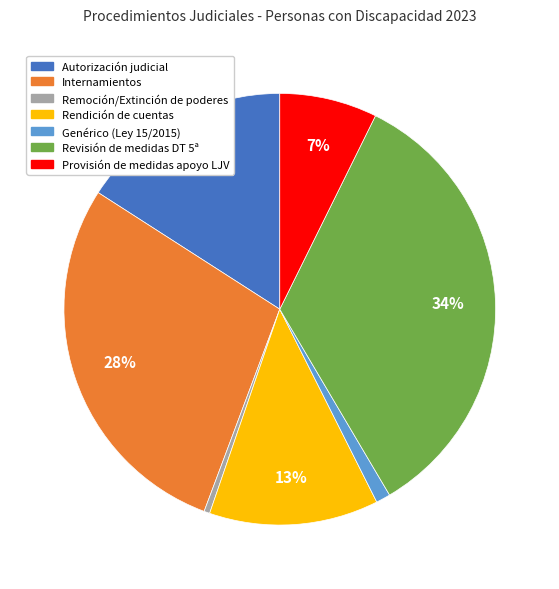

How many slices are in this pie chart?

7